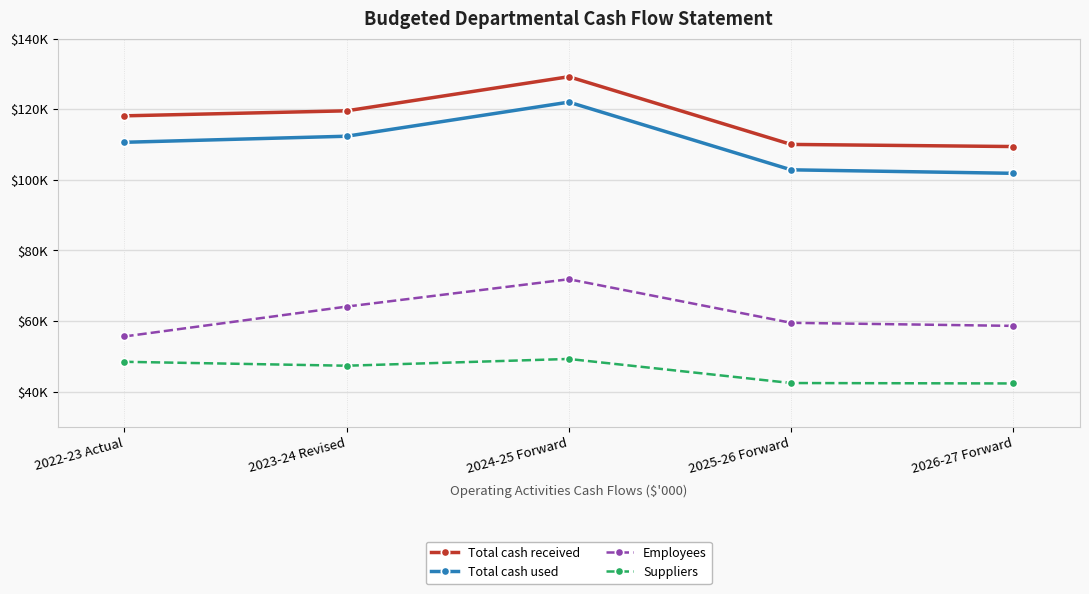

What are all the series names shown in the legend?

Total cash received, Total cash used, Employees, Suppliers